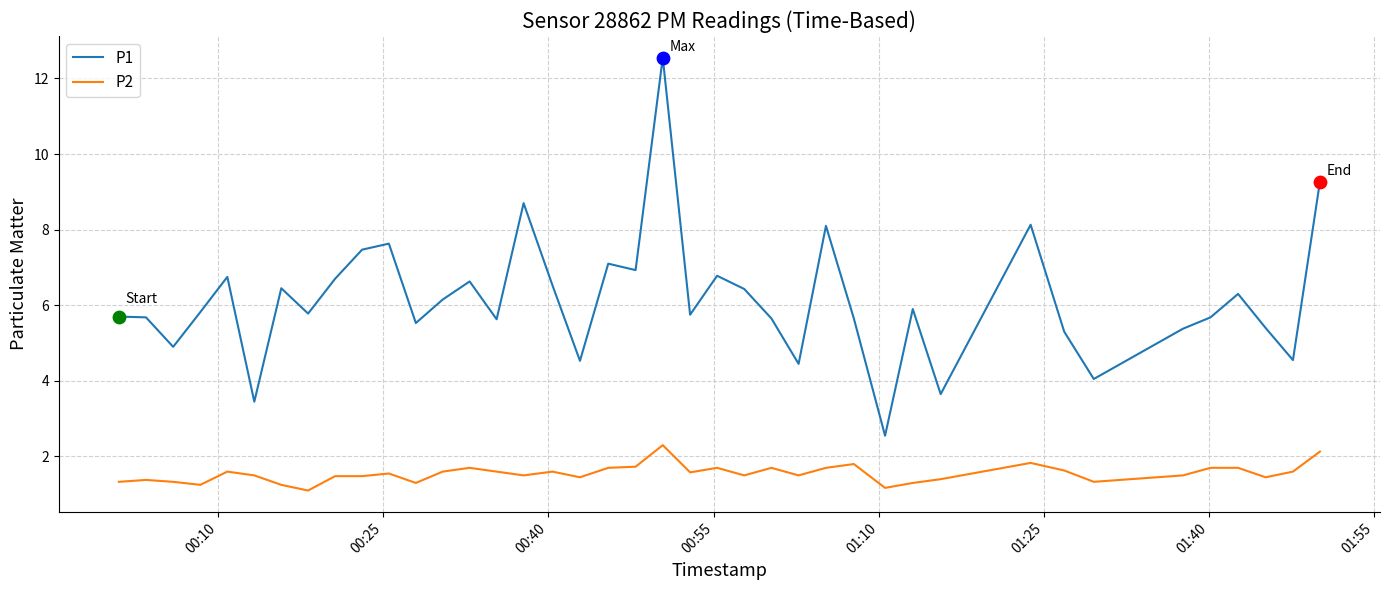

Rank the series by their maximum value, from lowest to highest.

P2, P1